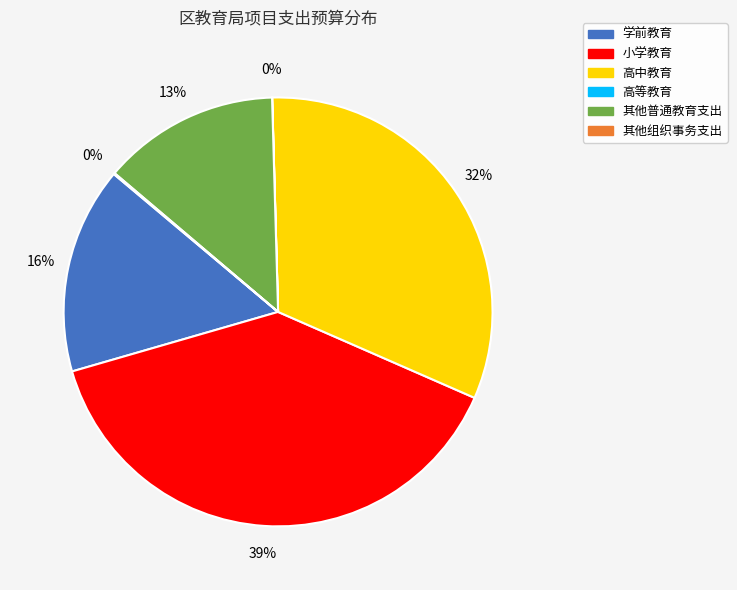

To the nearest percent, what percentage of the pie is 高中教育?

32%